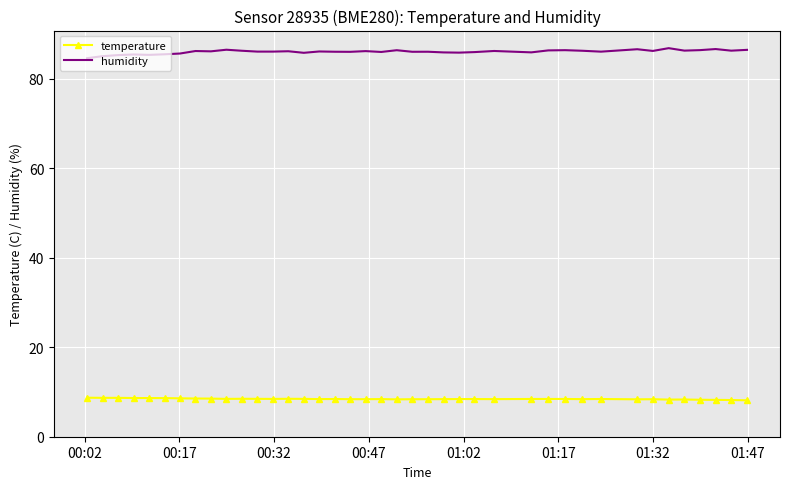

What is the minimum value for temperature?

8.1